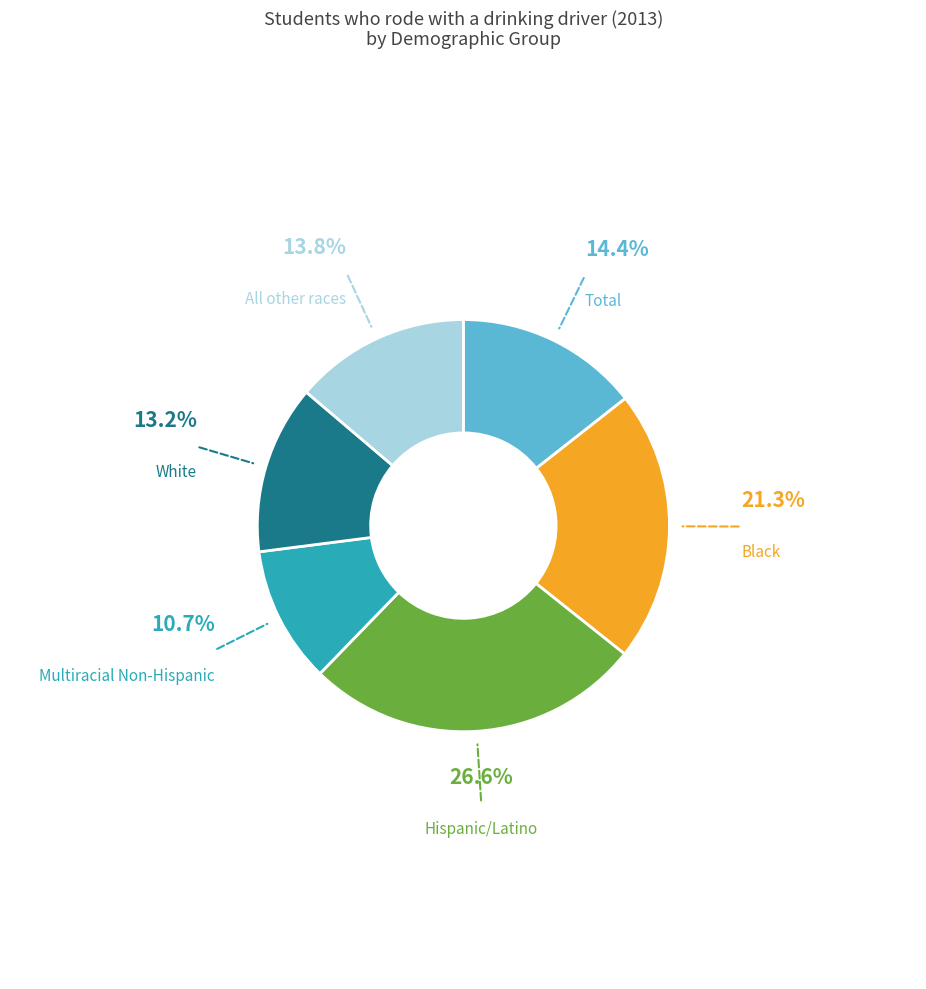

To the nearest percent, what portion does Total represent?

14%